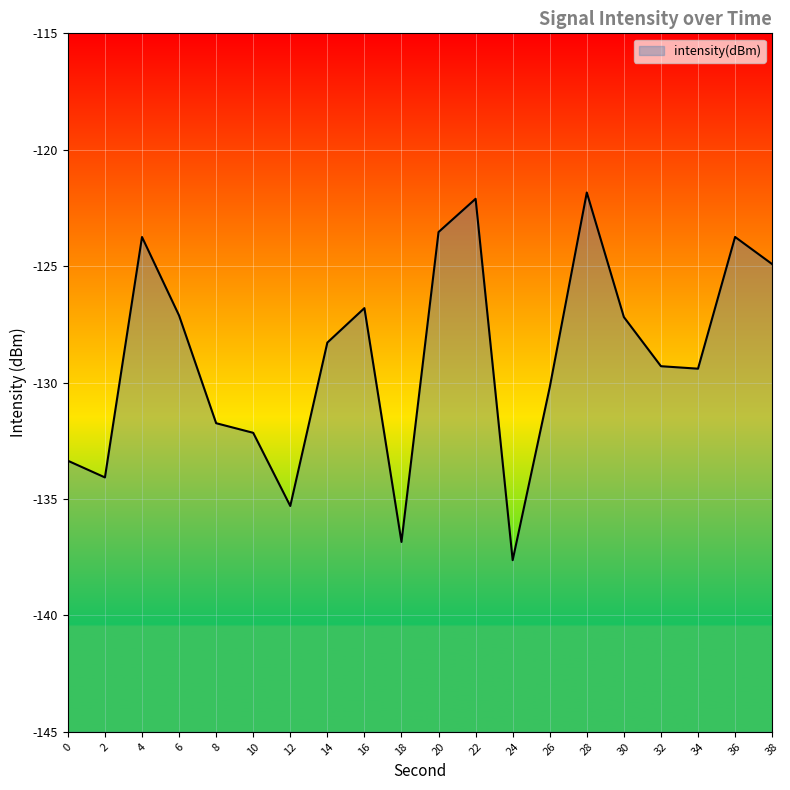

What is the greatest value displayed?

-121.8